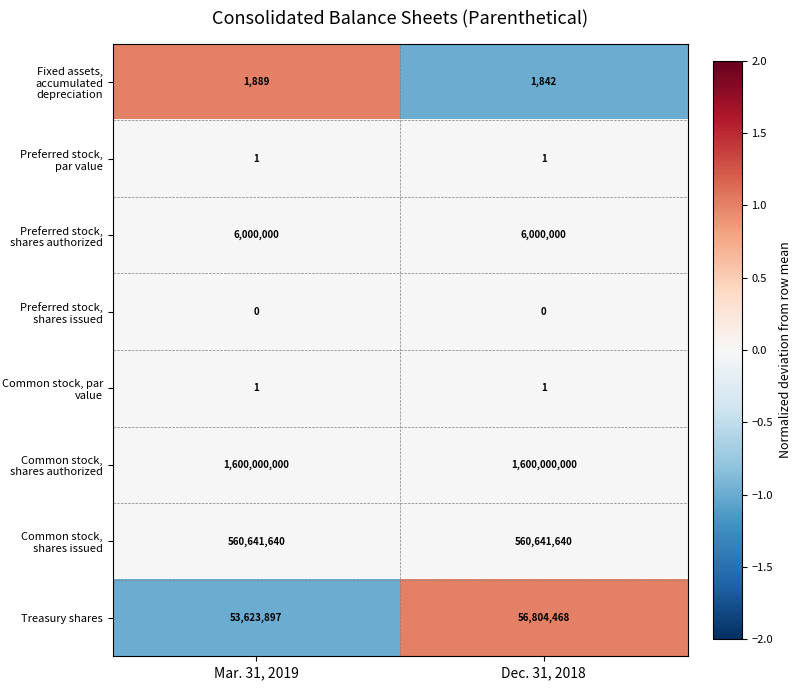

Reading left to right, extract all data points from this chart.

Fixed assets, accumulated depreciation: Mar. 31, 2019=1889	Dec. 31, 2018=1842
Preferred stock, par value: Mar. 31, 2019=1	Dec. 31, 2018=1
Preferred stock, shares authorized: Mar. 31, 2019=6000000	Dec. 31, 2018=6000000
Preferred stock, shares issued: Mar. 31, 2019=0	Dec. 31, 2018=0
Common stock, par value: Mar. 31, 2019=1	Dec. 31, 2018=1
Common stock, shares authorized: Mar. 31, 2019=1600000000	Dec. 31, 2018=1600000000
Common stock, shares issued: Mar. 31, 2019=560641640	Dec. 31, 2018=560641640
Treasury shares: Mar. 31, 2019=53623897	Dec. 31, 2018=56804468